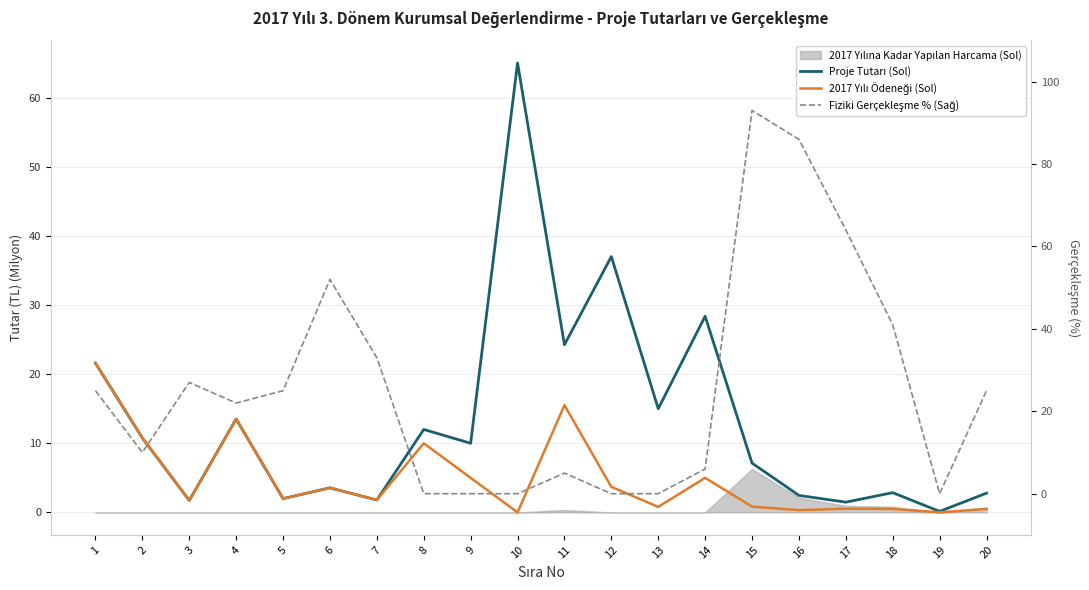

Where is the first local minimum for Proje Tutarı (Sol)?

3